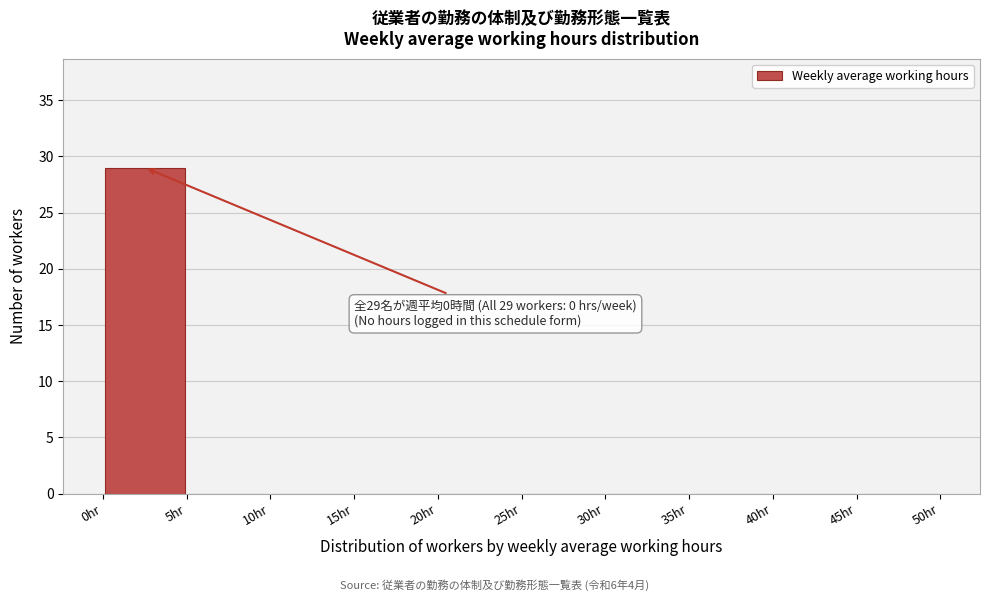

Which range on the x-axis has the tallest bar?

0 to 5